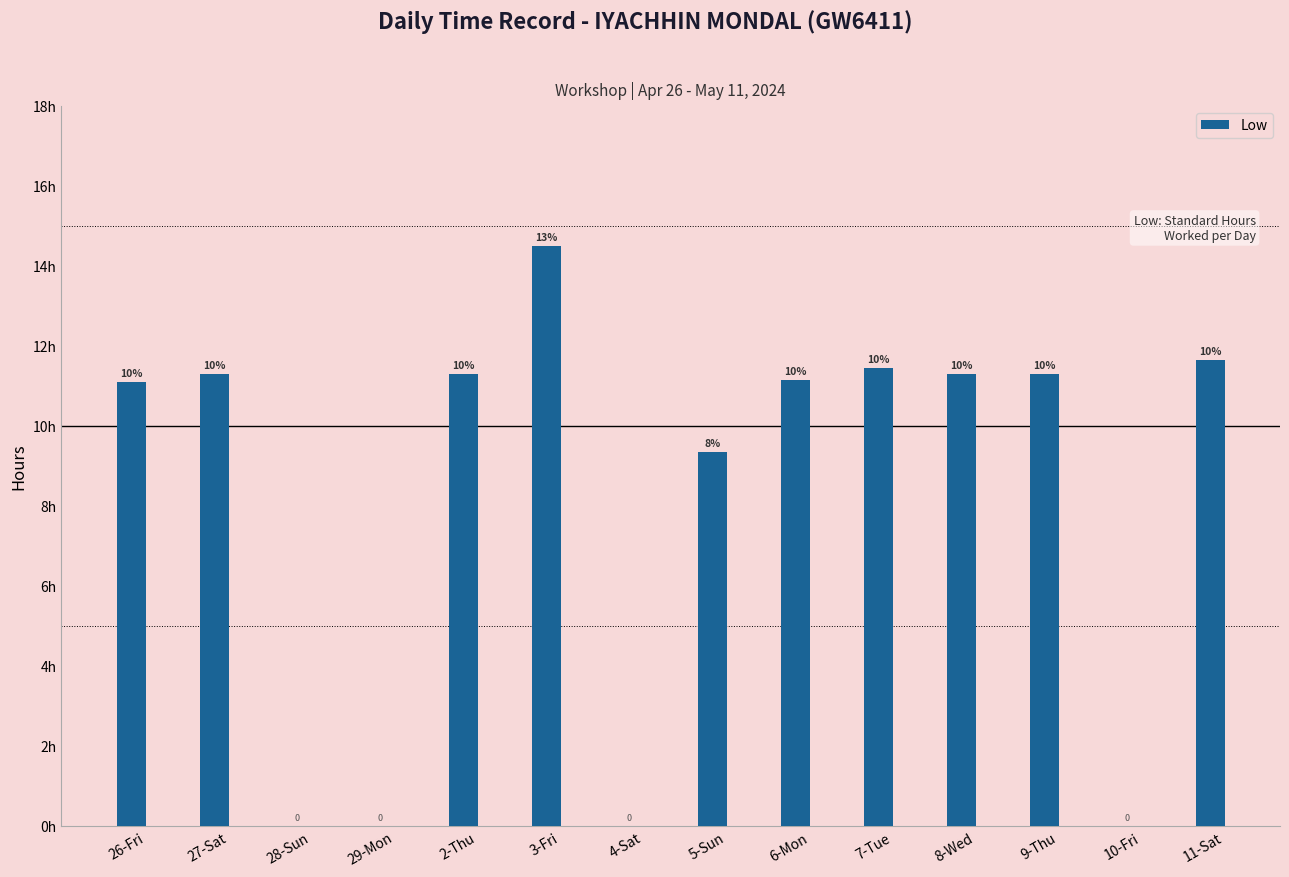

Reading left to right, what are all the values shown in this chart?

11.1	11.3	0.0	0.0	11.3	14.5	0.0	9.3	11.2	11.4	11.3	11.3	0.0	11.6